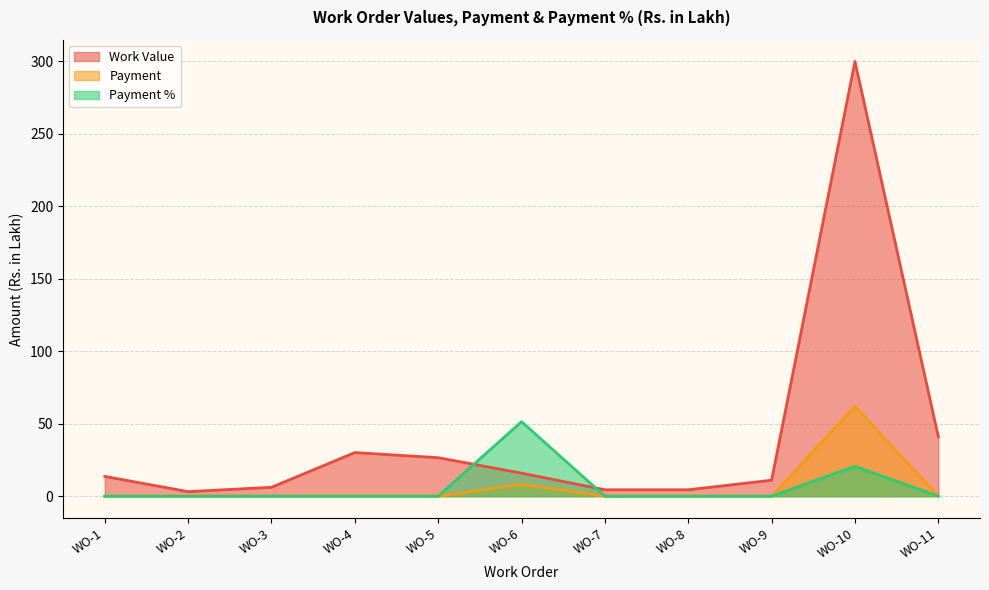

What are all the series names shown in the legend?

Work Value, Payment, Payment %